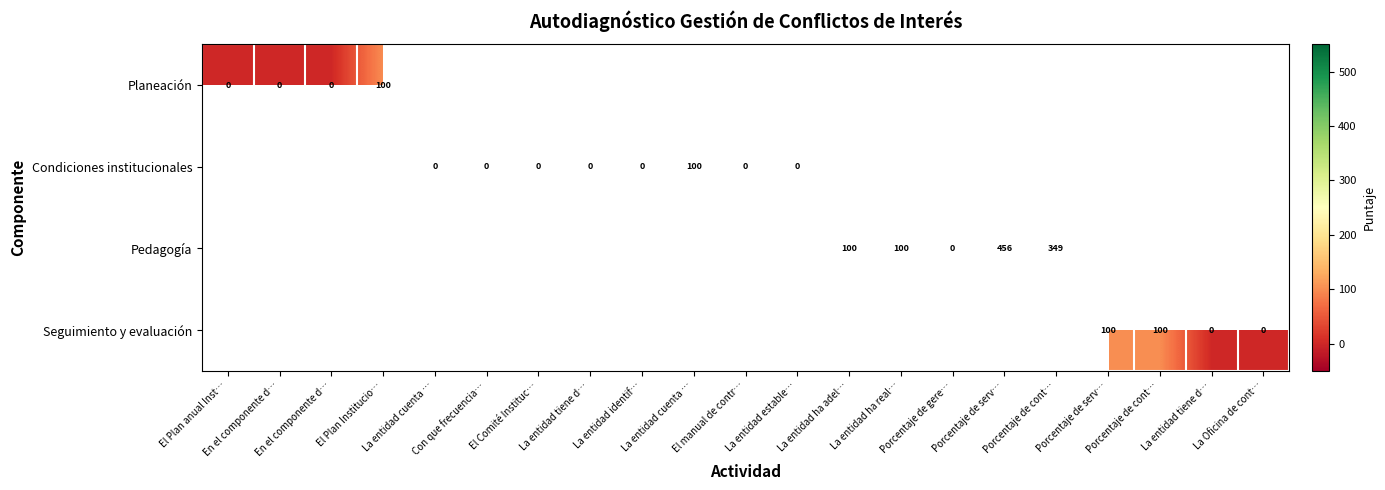

List the series in order of their peak value, lowest first.

Planeación, Condiciones institucionales, Pedagogía, Seguimiento y evaluación